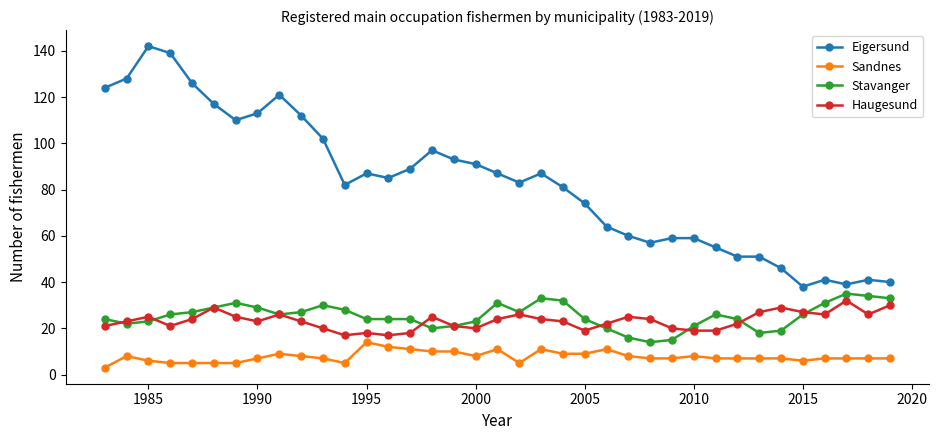

How many lines are shown in the chart?

4